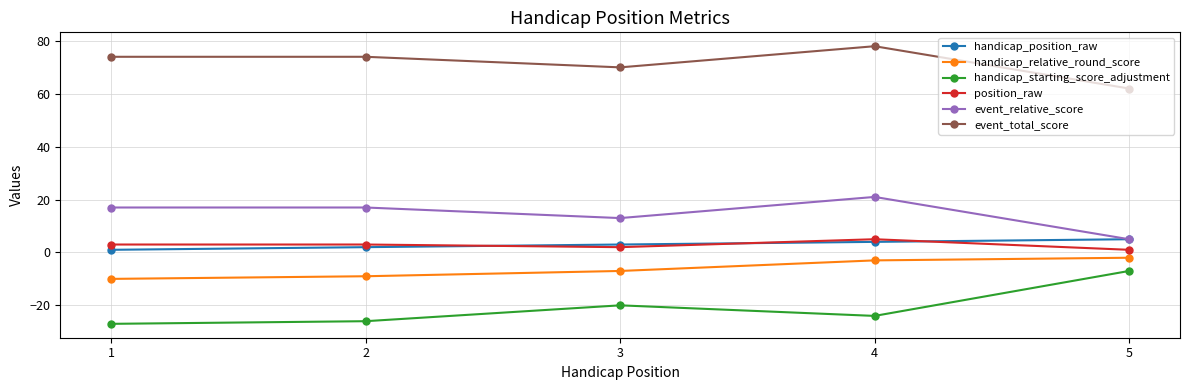

At which category does handicap_starting_score_adjustment reach its first local valley?

4